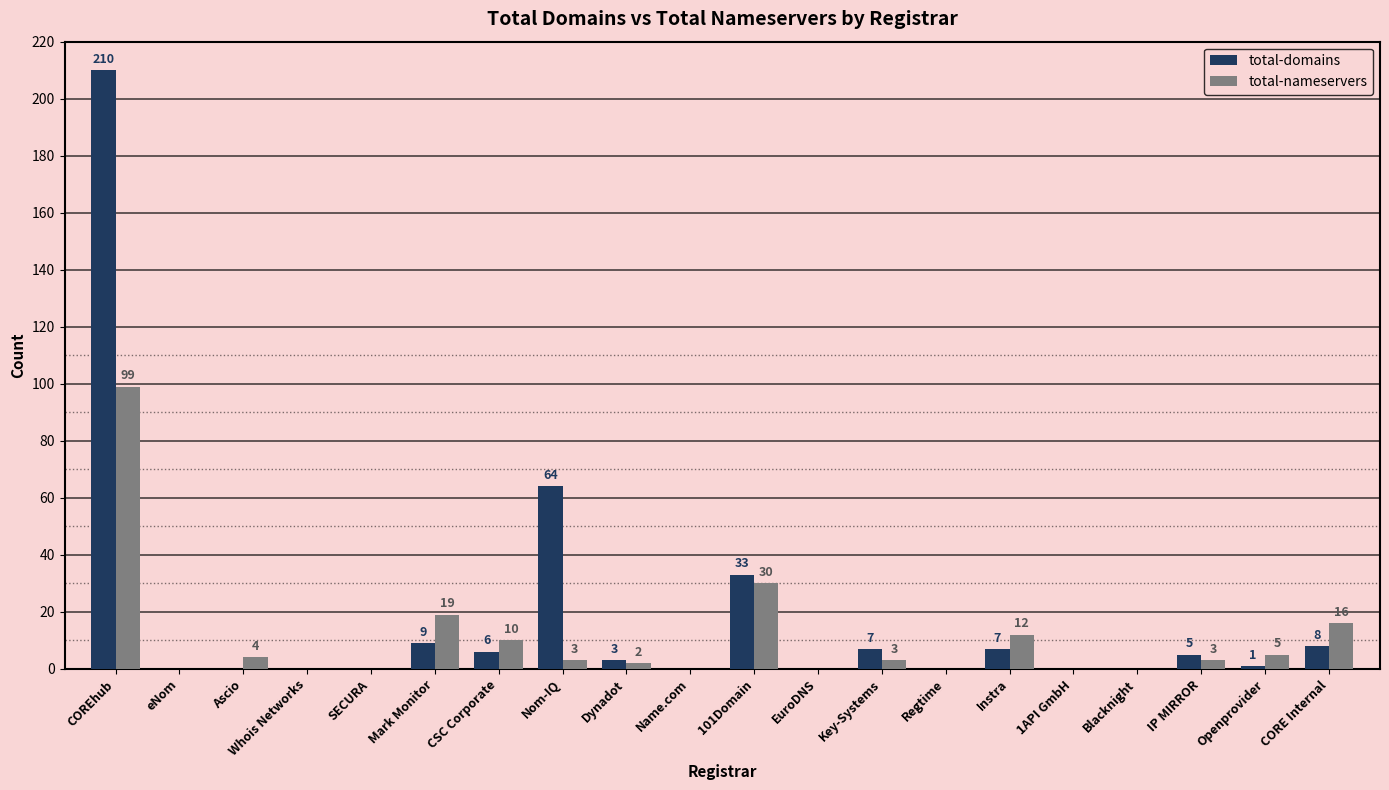

What is the total value across all series at Openprovider?

6